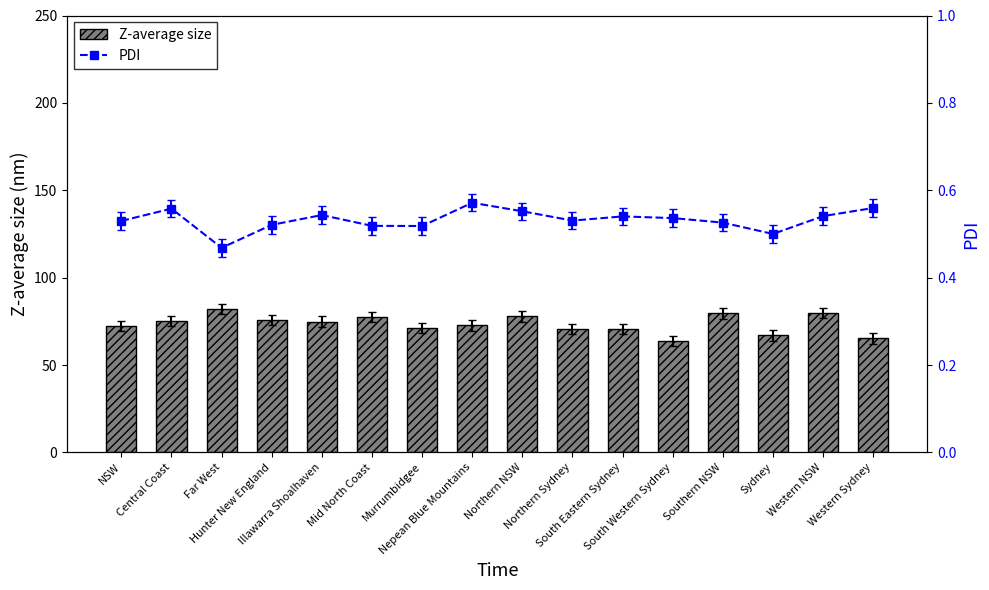

Does the chart contain any negative values?

No